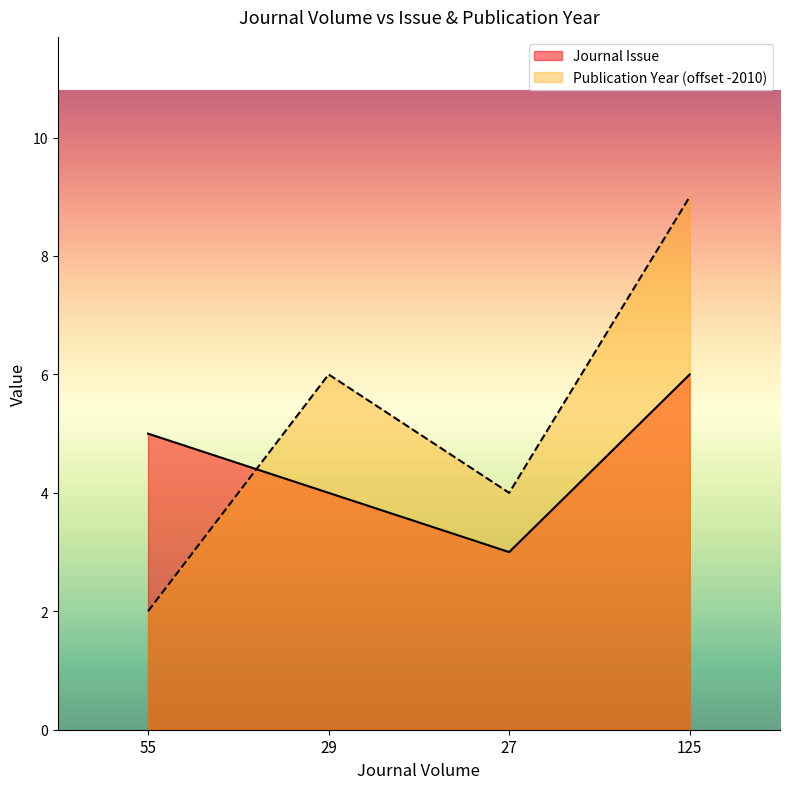

True or false: Publication Year has more than 2 interior local peaks.

False